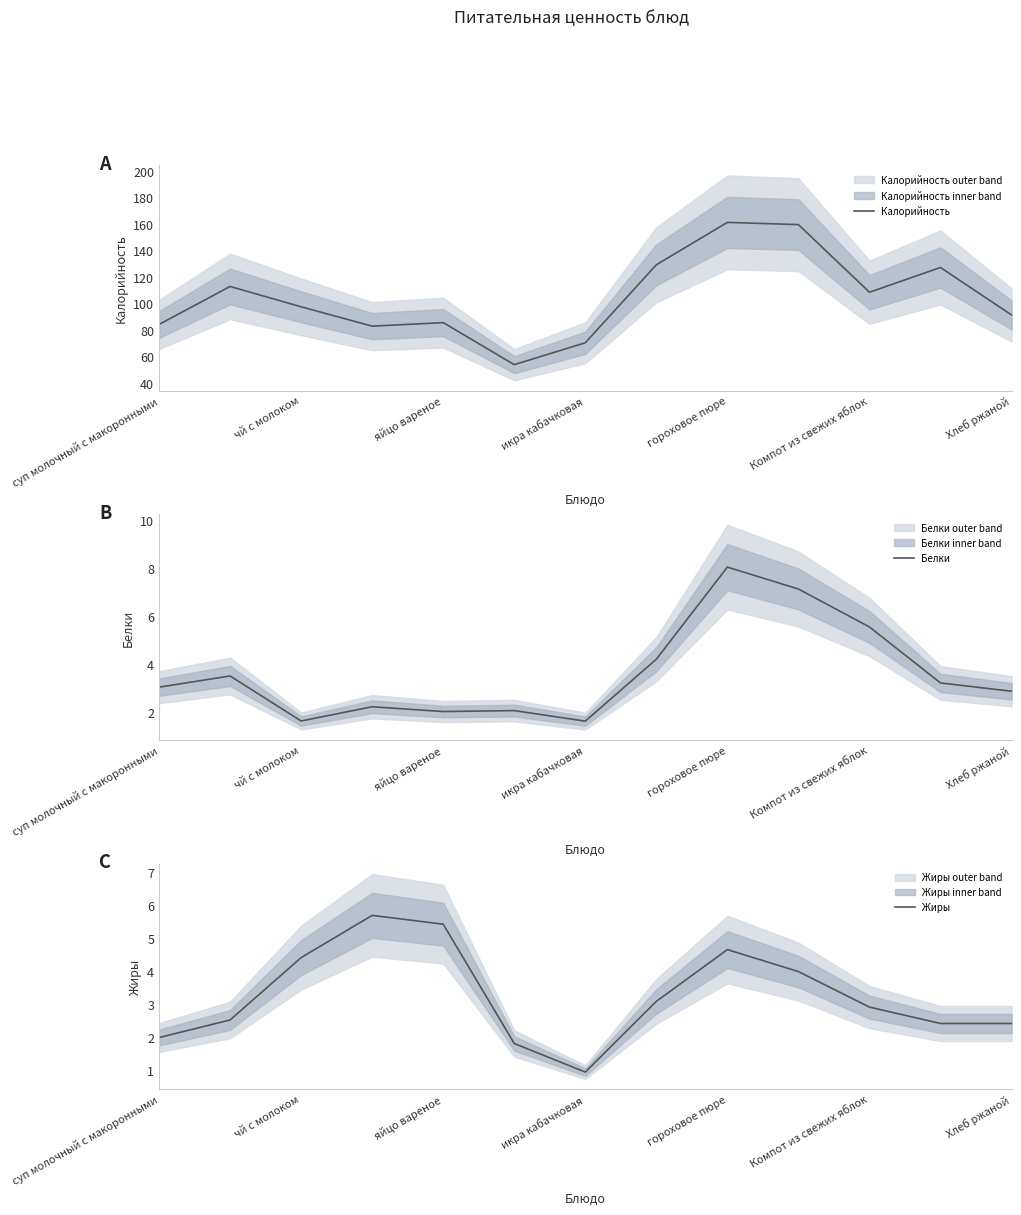

Does the chart have visible grid lines?

No